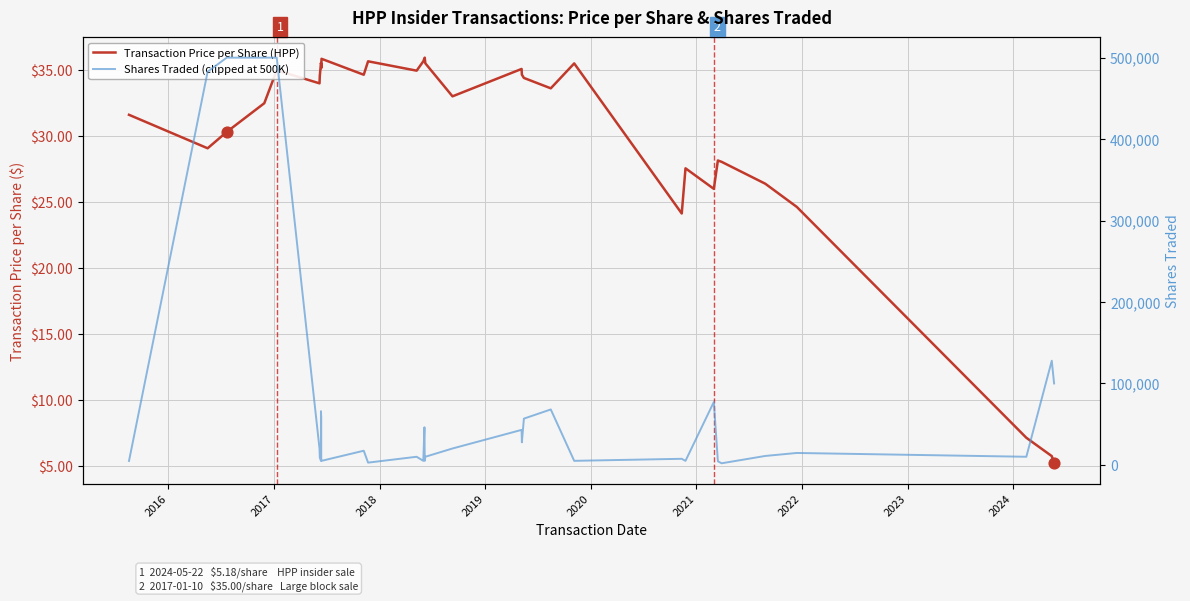

Is the value of Shares Traded (clipped at 500K) at 2023 greater than the value of Transaction Price per Share (HPP) at 2015?

Yes